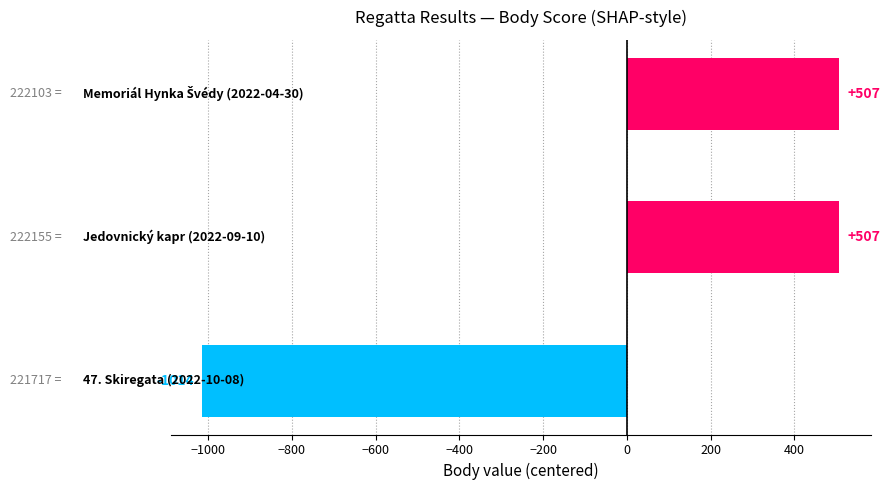

What is the maximum value shown in the chart?

507